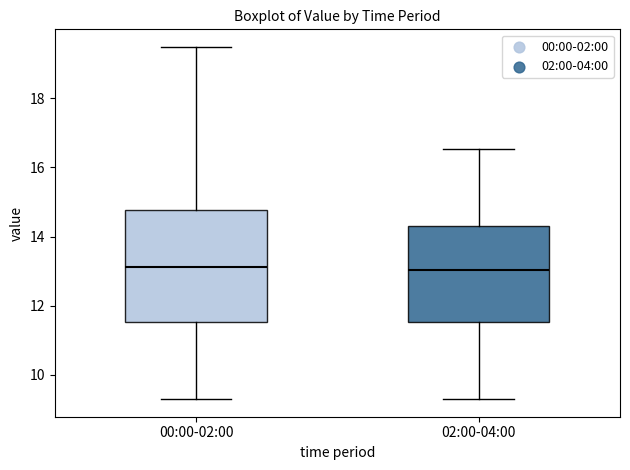

Comparing the boxes themselves (not the whiskers), which one is the tallest?

00:00-02:00